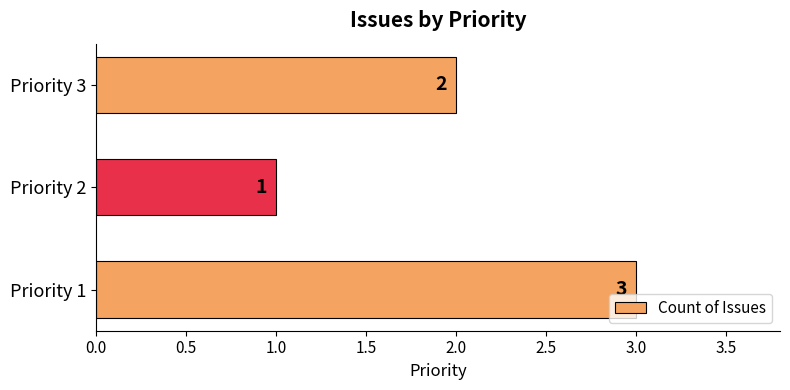

The chart shows a value of 1 at Priority 1. True or false?

False